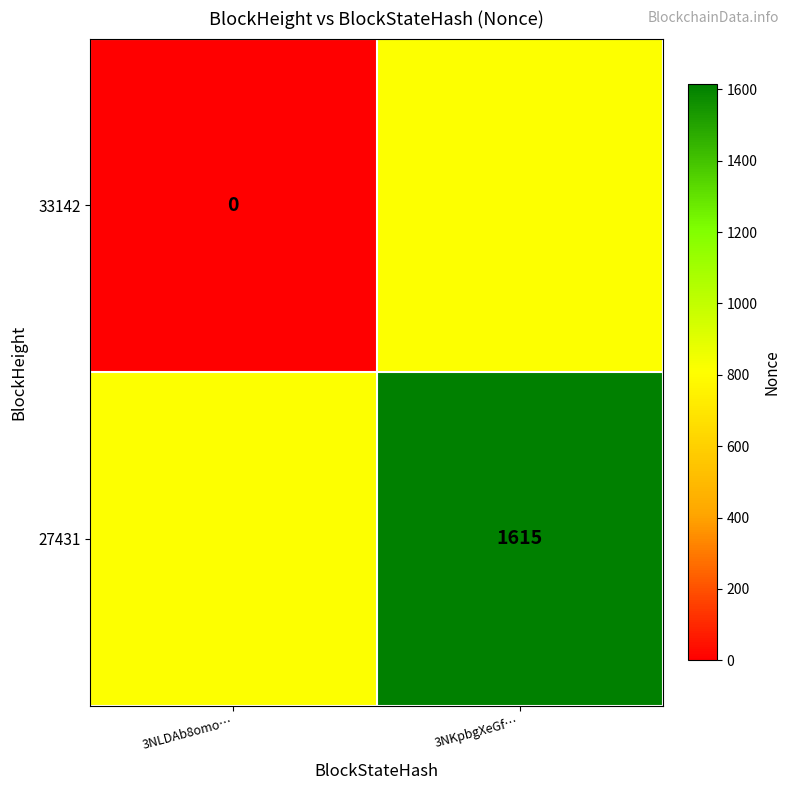

Is it true that 27431 equals 1615.0 at 3NKpbgXeGf…?

True